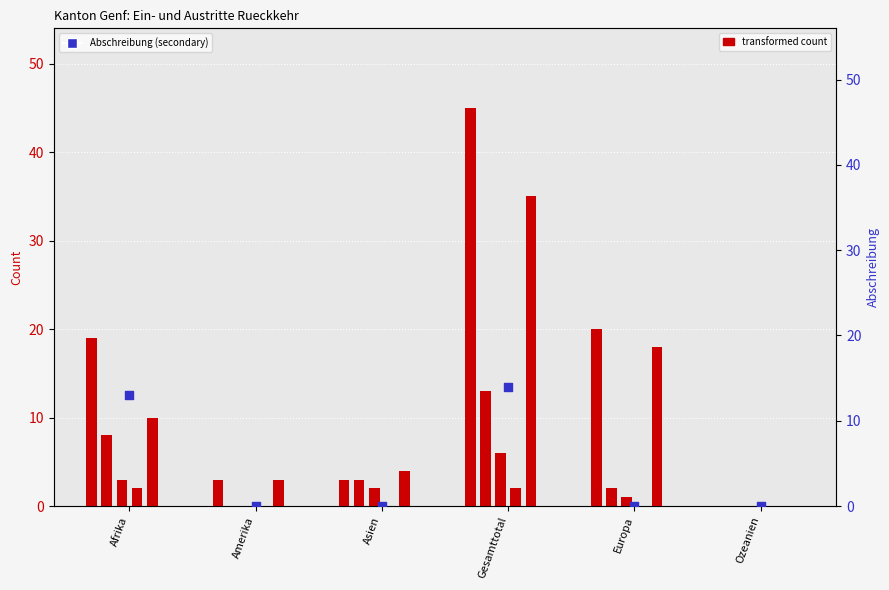

At which category is the sum across all series the highest?

Gesamttotal